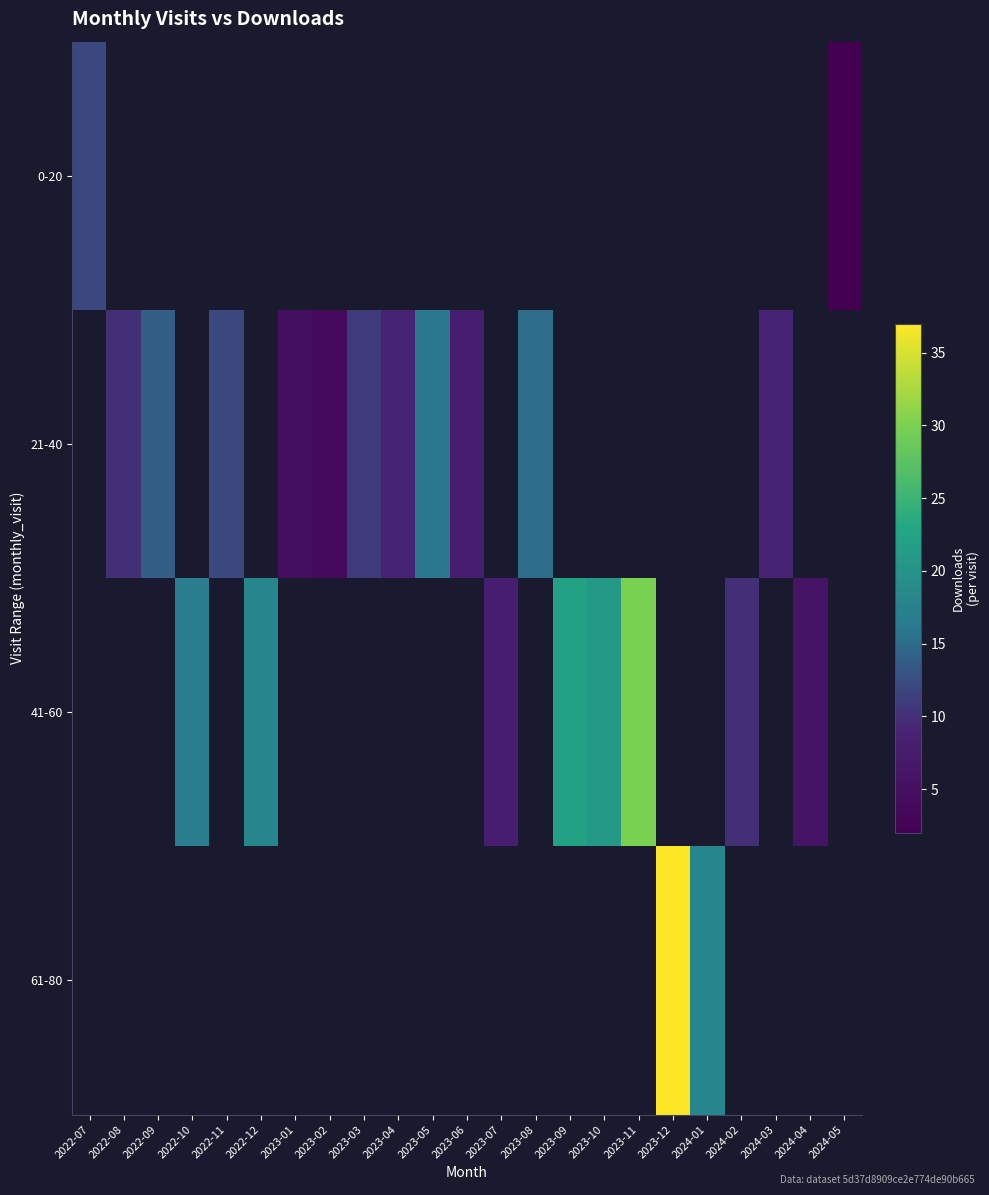

What is the difference between the maximum and minimum values in the 0-20 series?

10.0